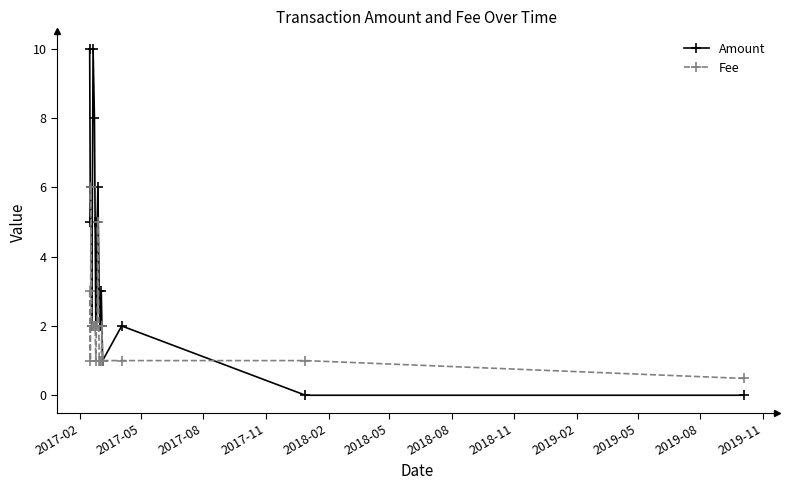

Does the chart display data point markers on the line(s)?

Yes